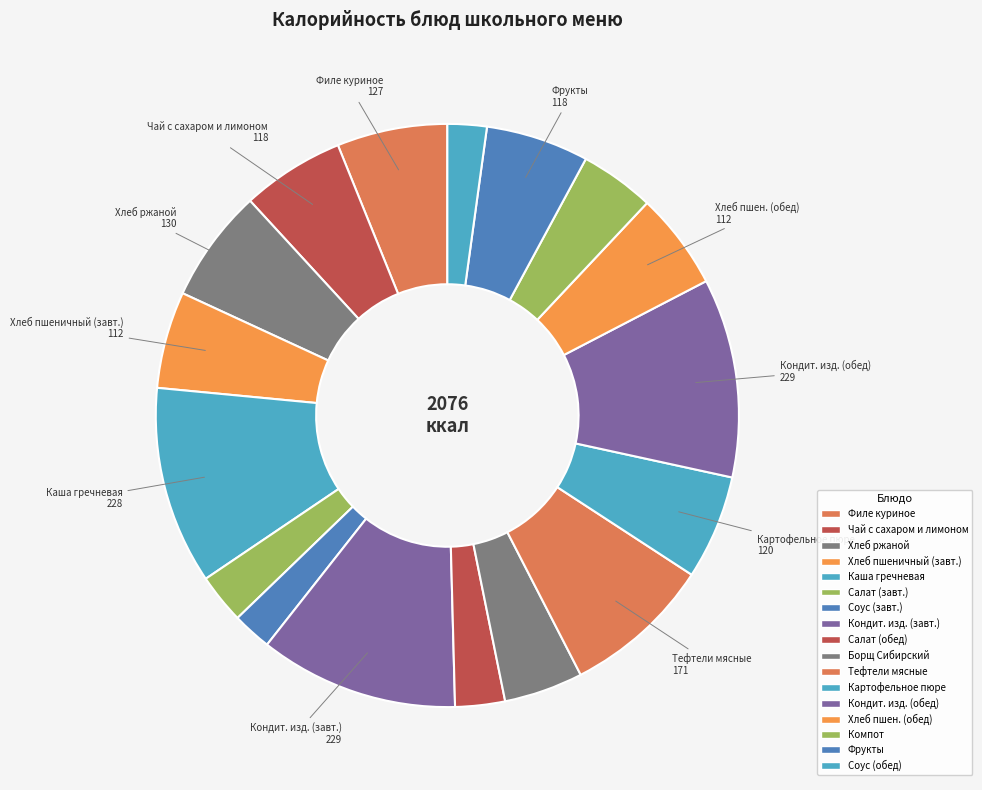

How many slices are in this pie chart?

17